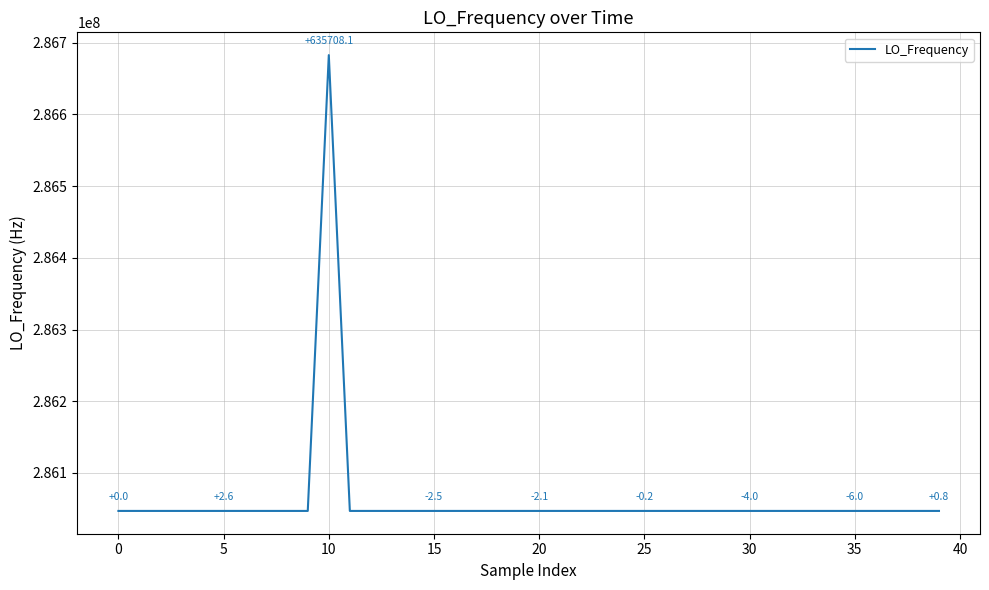

What is the greatest value displayed?

286682712.2